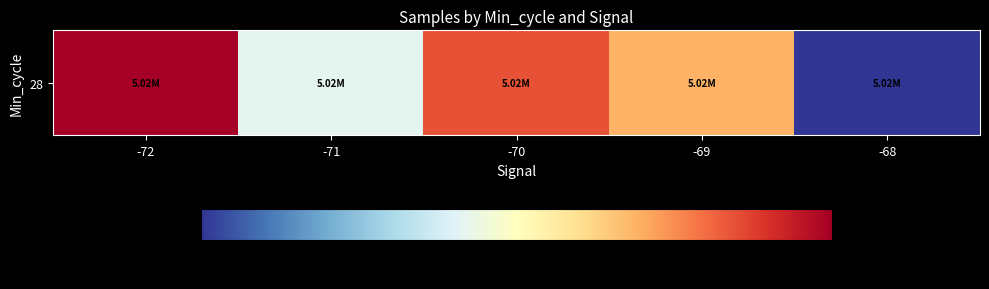

What is the sum of all values?

25095953.2